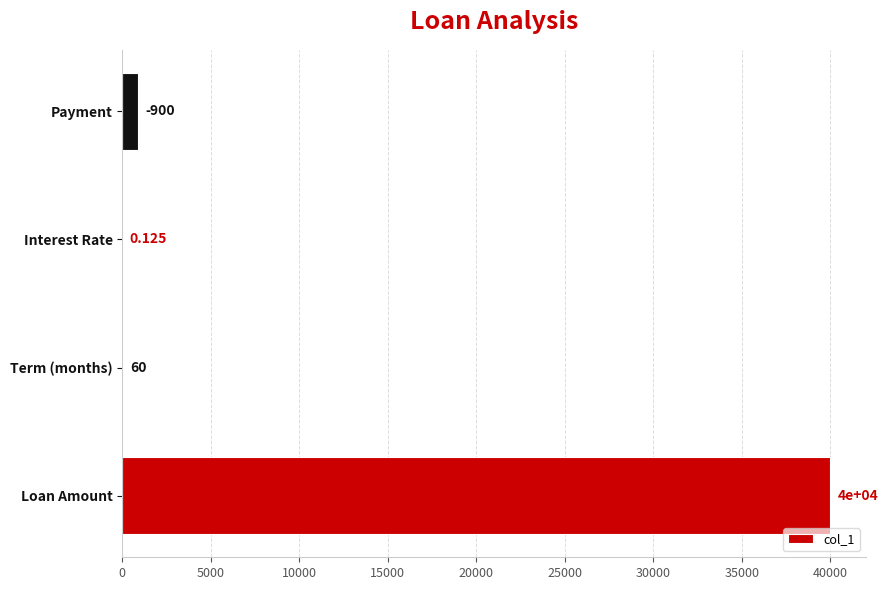

What is the greatest value displayed?

40000.0